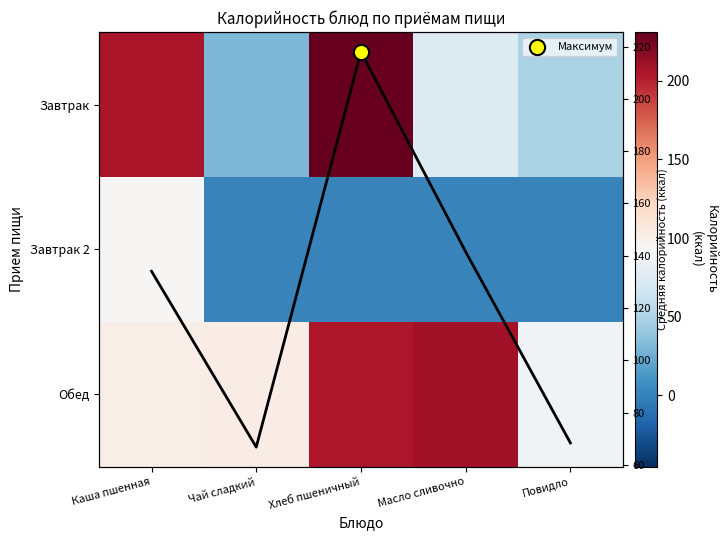

How many data points does each series have?

5